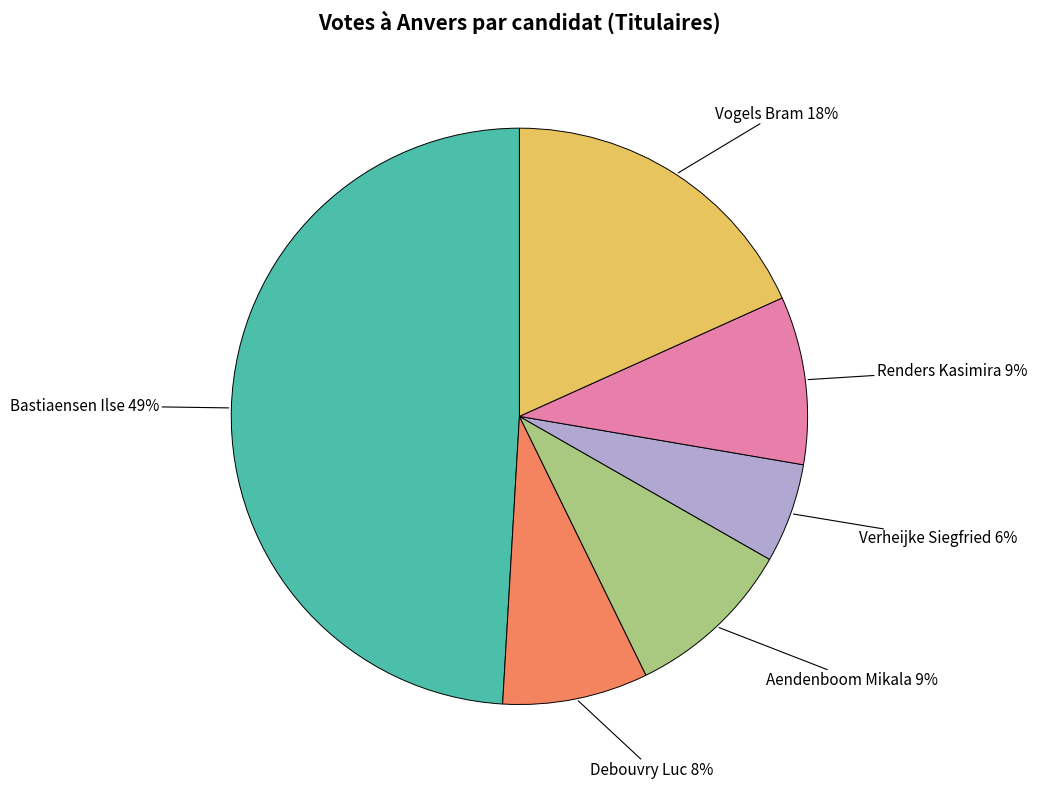

Does any single category account for the majority?

No